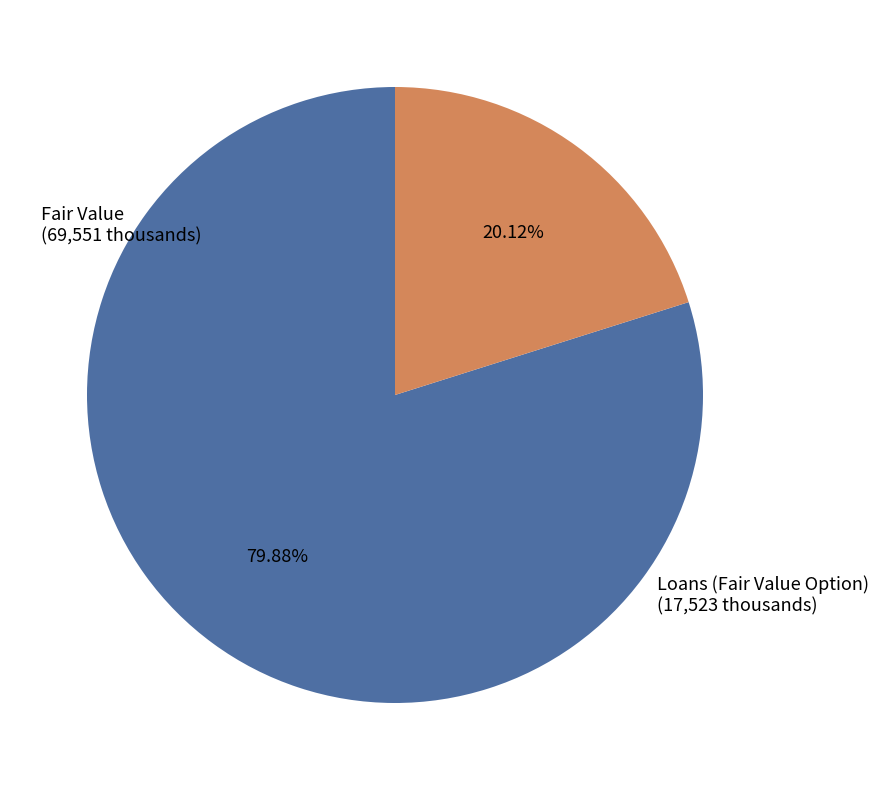

Is there any slice that represents more than half of the pie?

Yes